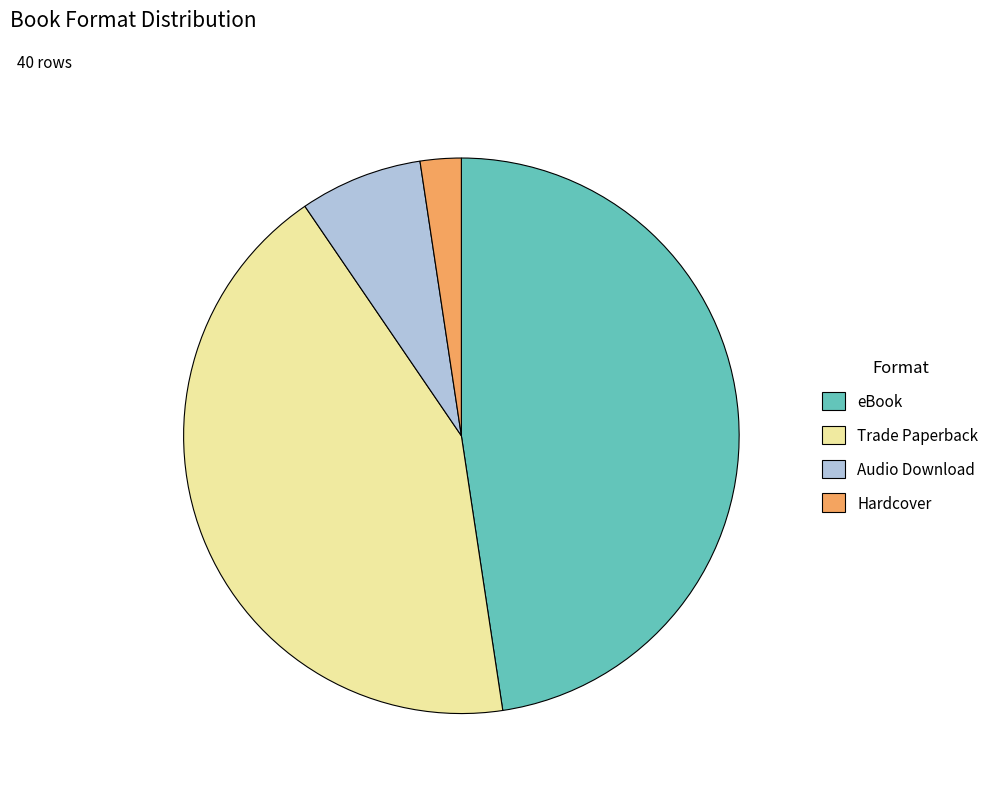

Is it true that Audio Download is 1% of the pie?

False